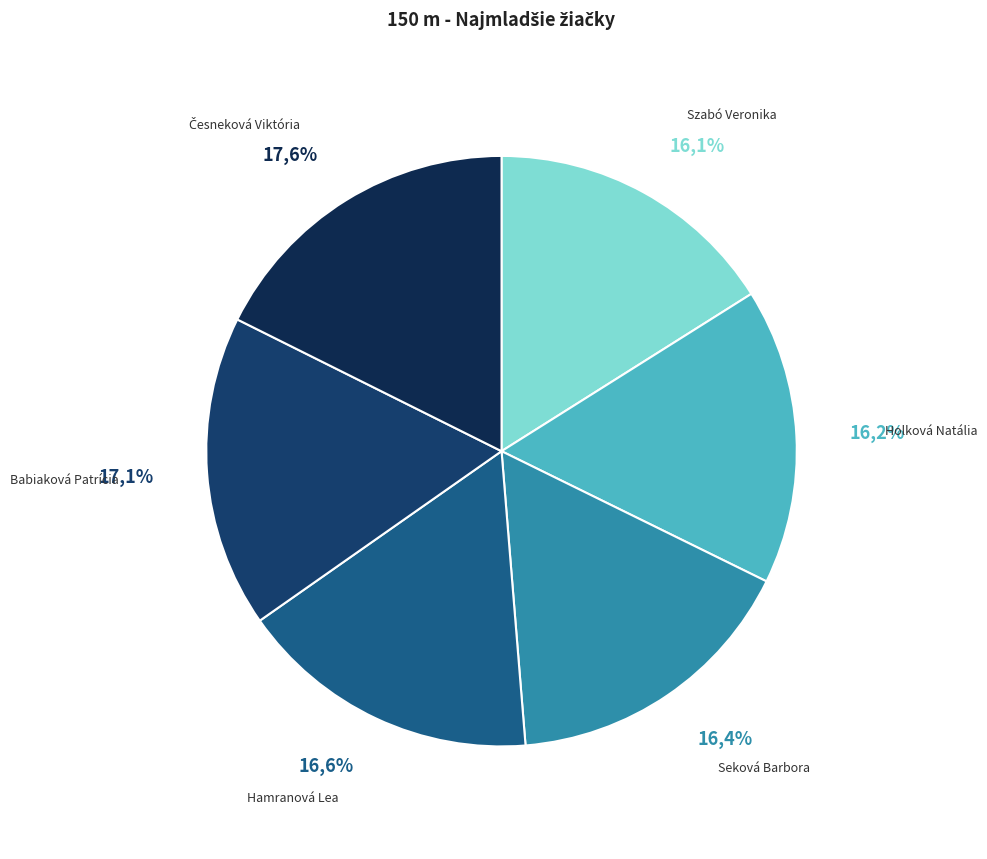

The Szabó Veronika slice represents 22% of the pie. True or false?

False